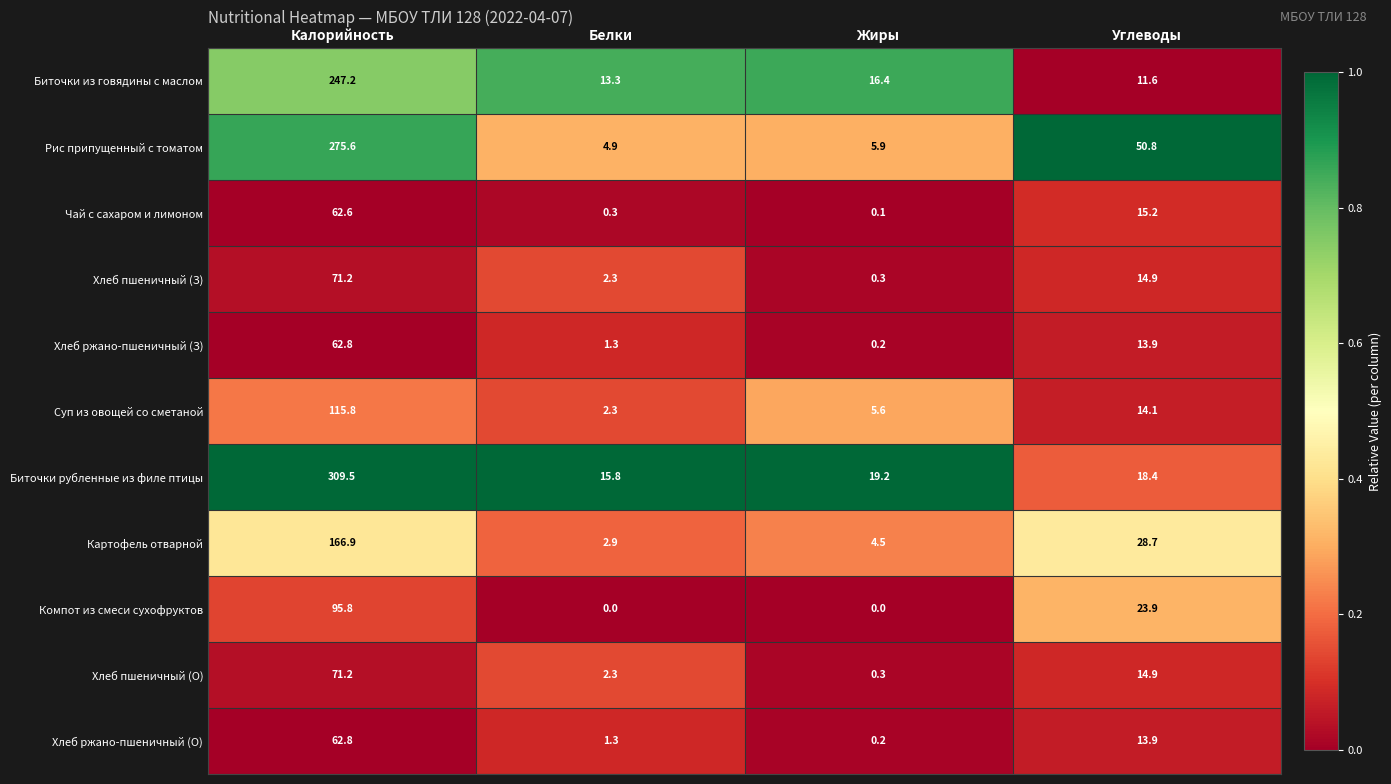

Rank the categories by Хлеб ржано-пшеничный (О) value from lowest to highest.

Жиры, Белки, Углеводы, Калорийность